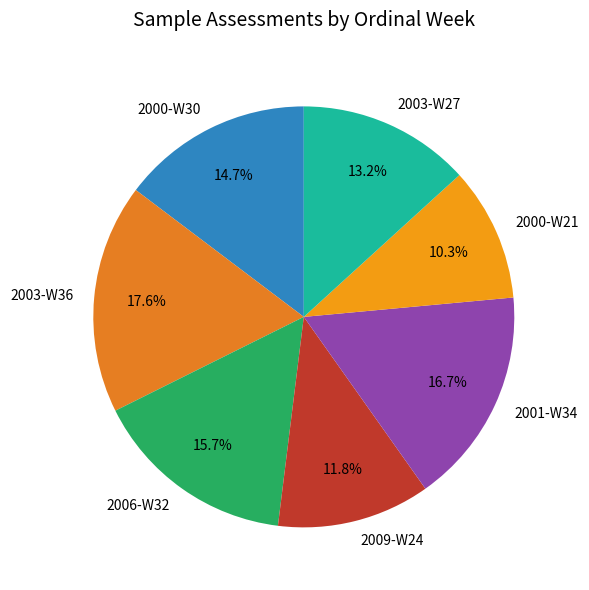

True or false: 2000-W21 accounts for 10% of the total.

True